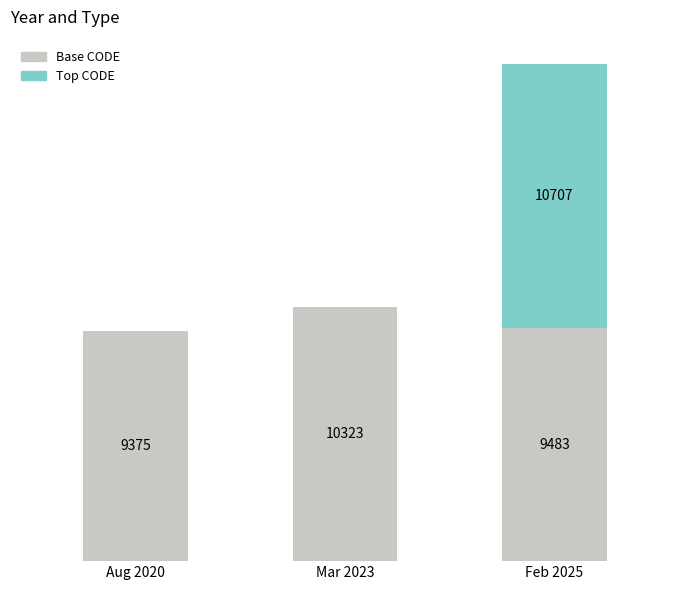

At which category is the sum across all series the highest?

Feb 2025